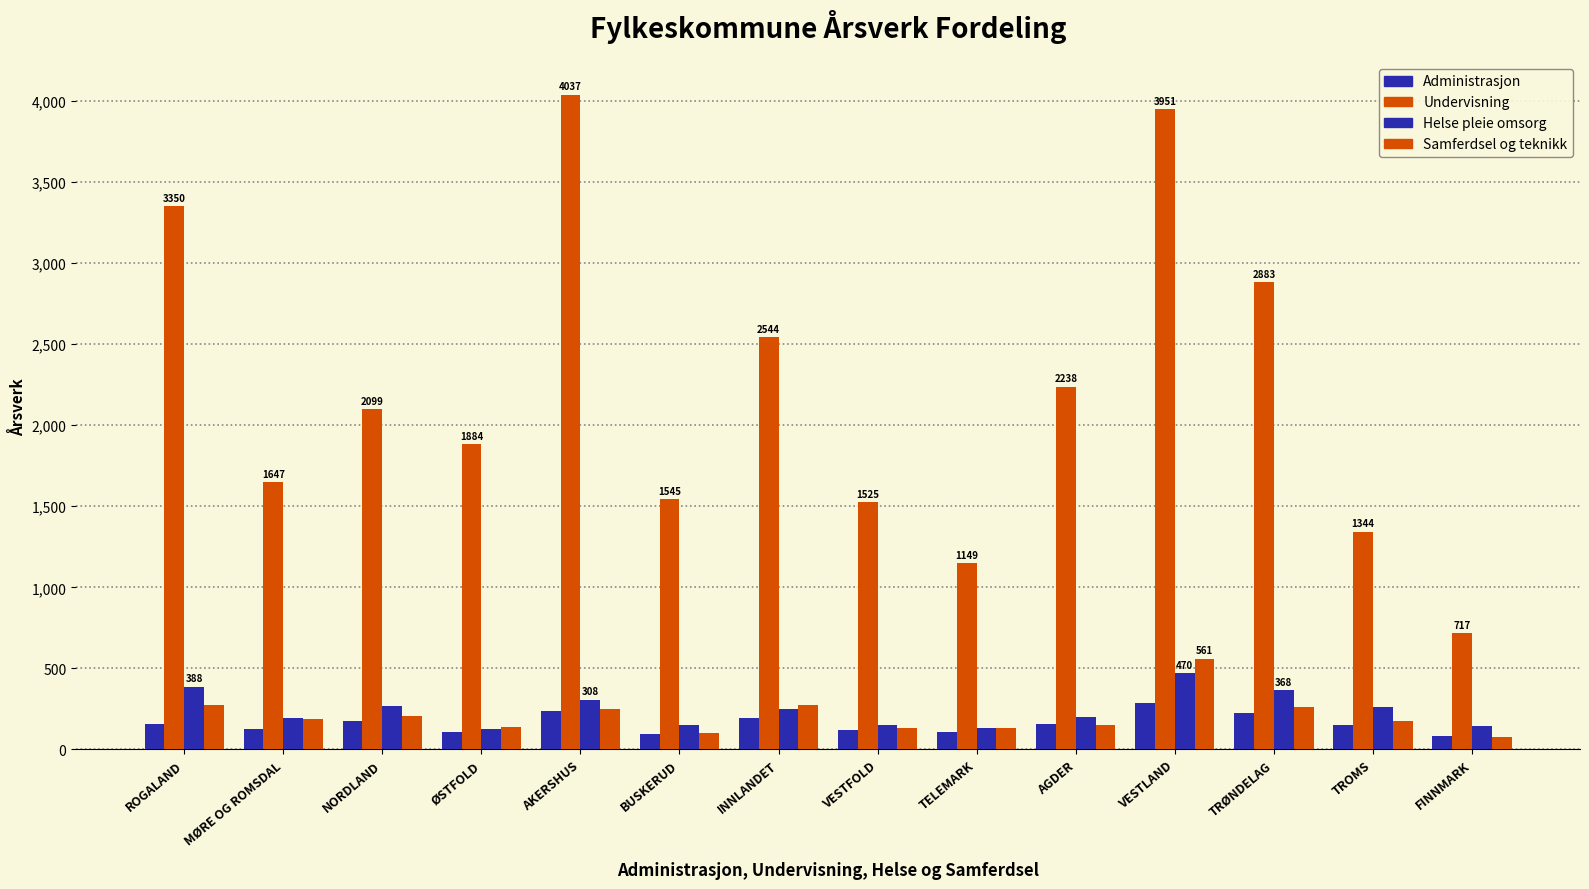

How many series are shown in this chart?

4